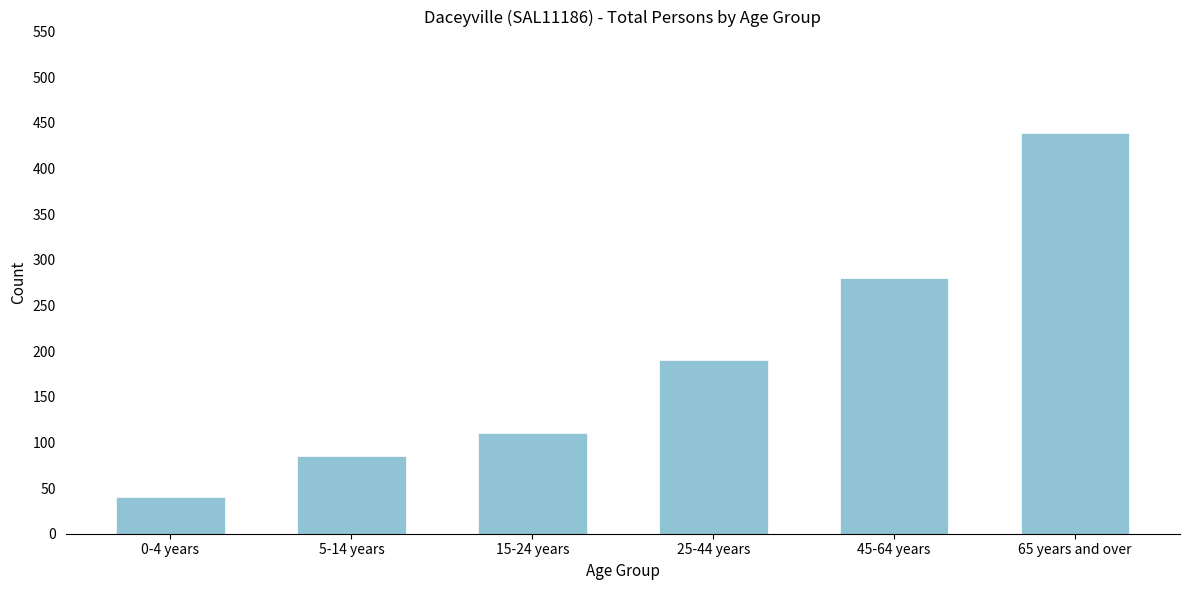

Reading right to left, transcribe all the data shown in this chart.

439	280	190	110	85	40